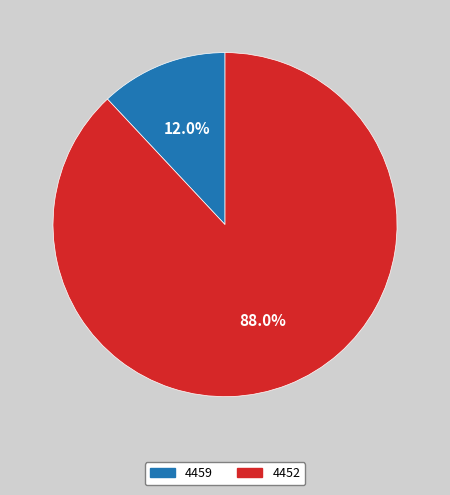

Does 4452 account for over 50% of the chart?

Yes